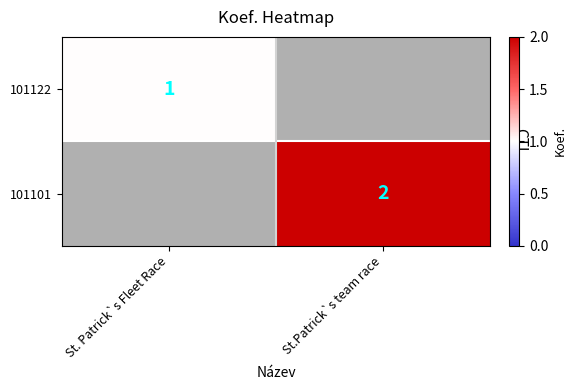

True or false: 101122 has a value of 1 at St. Patrick`s Fleet Race.

True